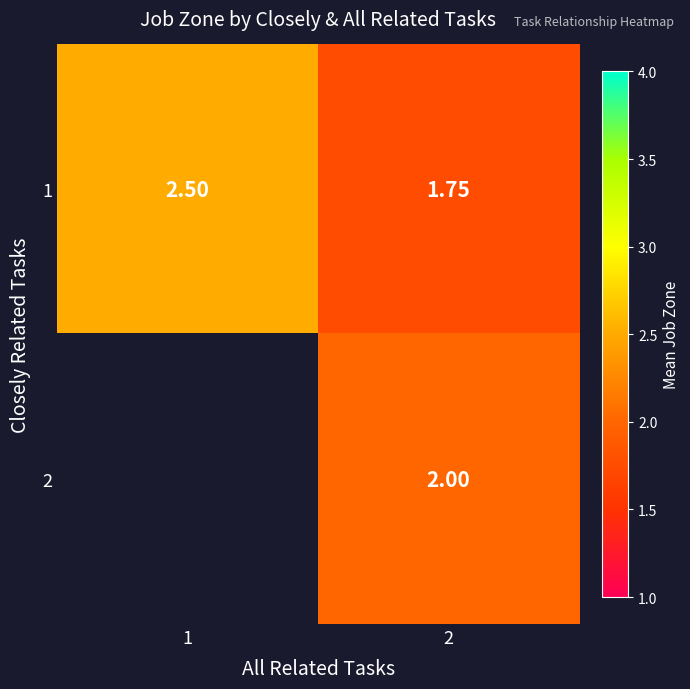

Is the value of 1 at 2 greater than the value of 2 at 2?

No